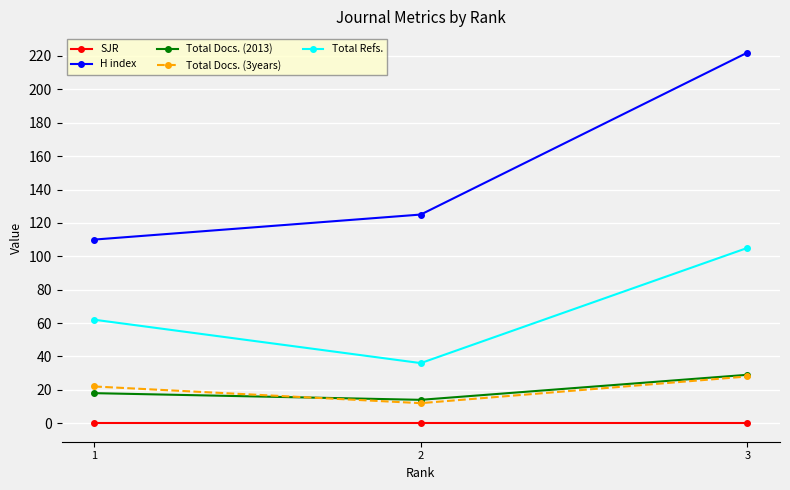

At which category does the chart reach its peak across all series?

3